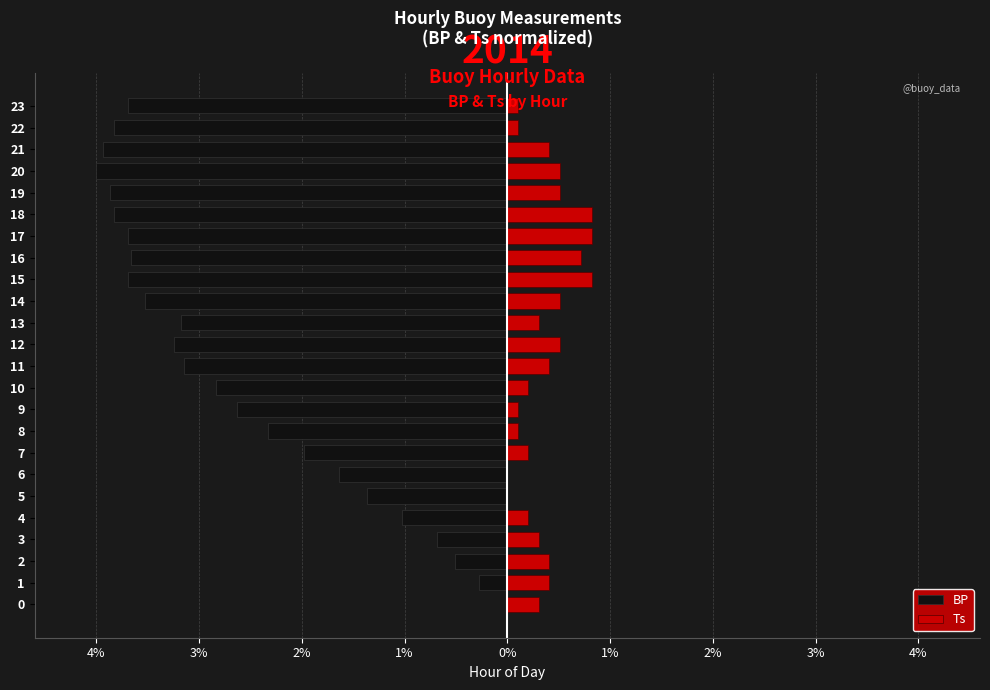

How many values in the Ts series exceed 4?

8